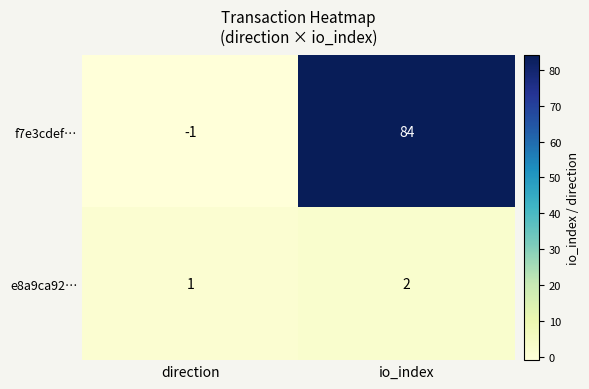

Which category has the lowest value across all series?

direction